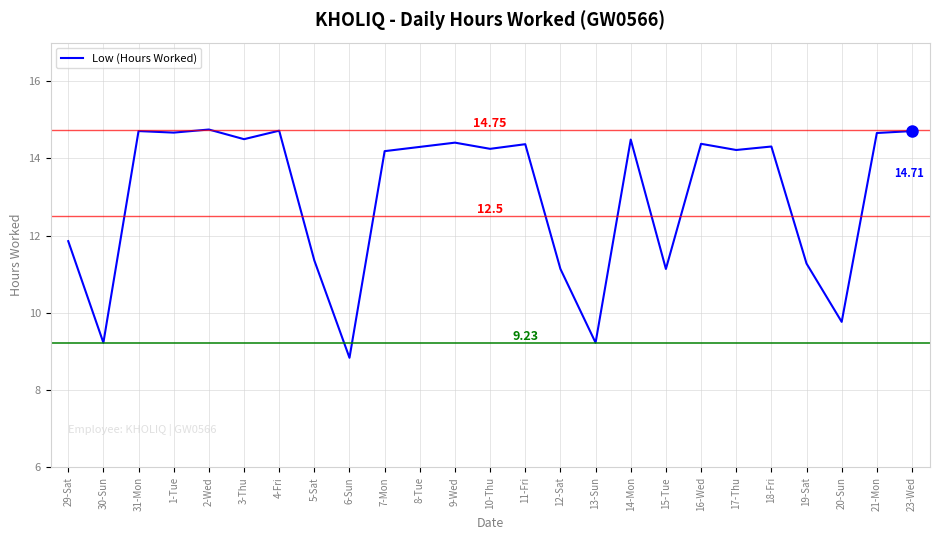

Which has a higher value, 13-Sun or 16-Wed?

16-Wed